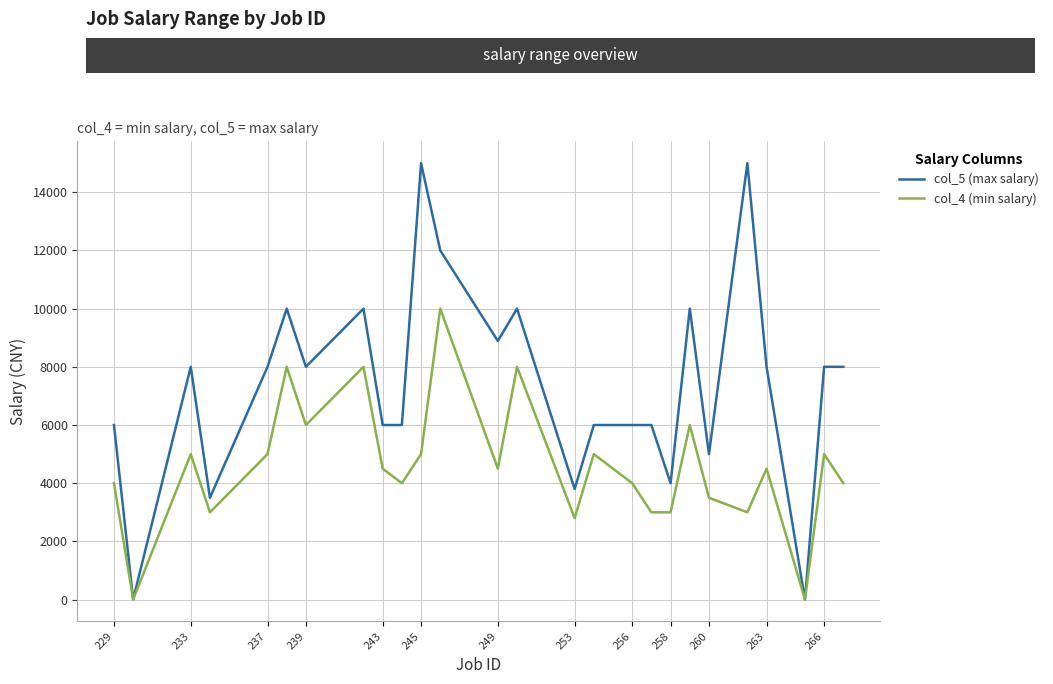

How many categories are shown in the chart?

26